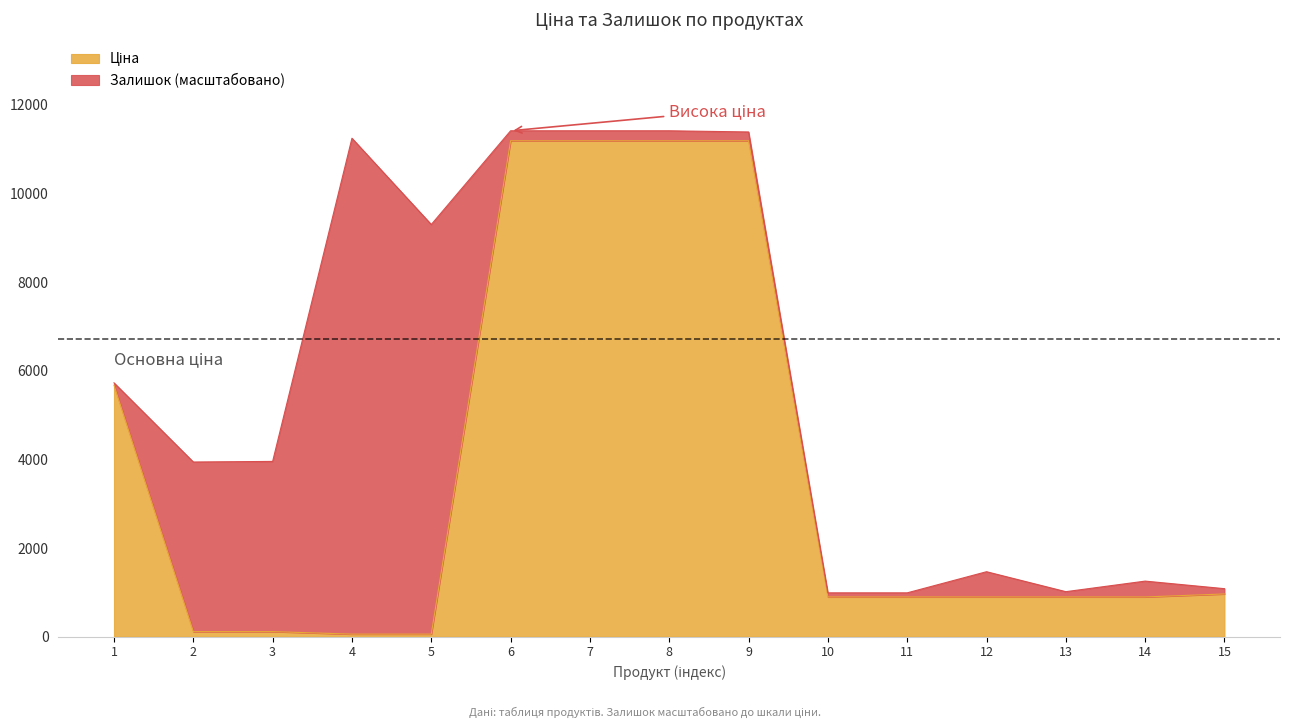

At which label is the value closest to 5622?

1